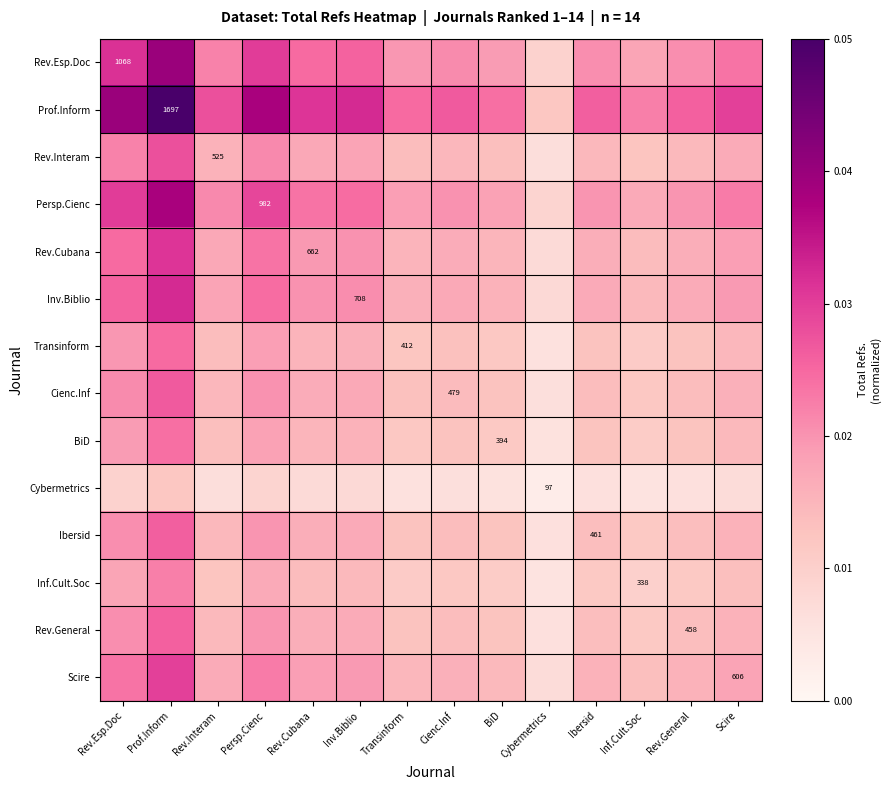

Which series changed the most between Inv.Biblio and Ibersid?

Prof.Inform